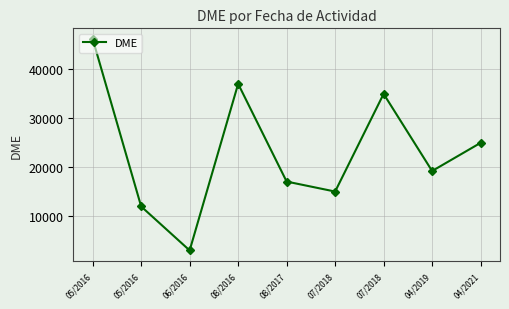

How many lines are shown in the chart?

1